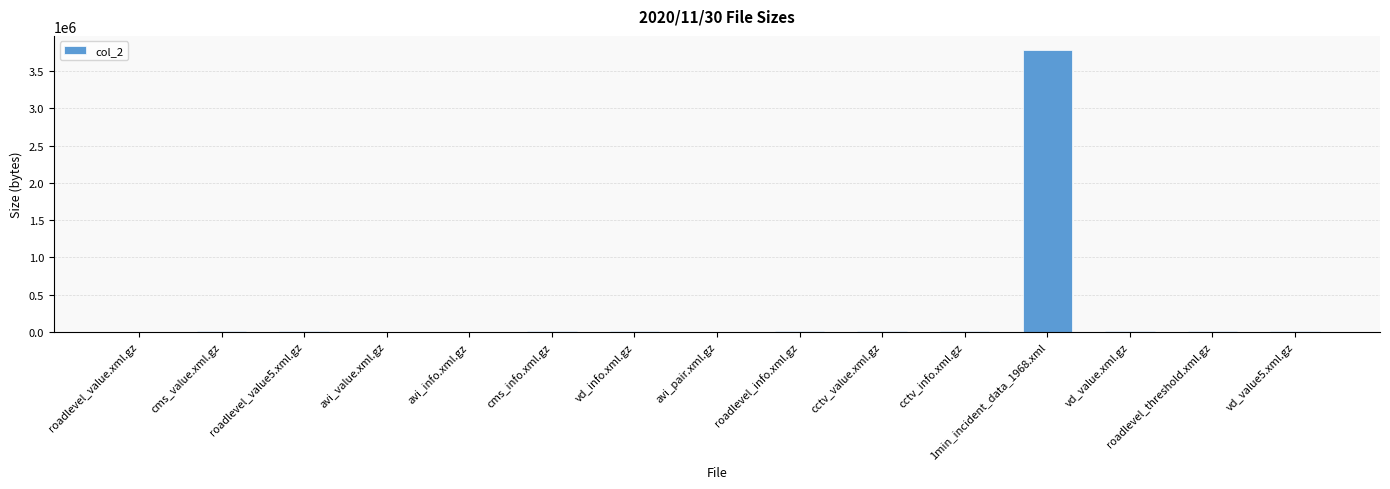

What is the ratio of the value at cms_info.xml.gz to the value at roadlevel_threshold.xml.gz?

1.0